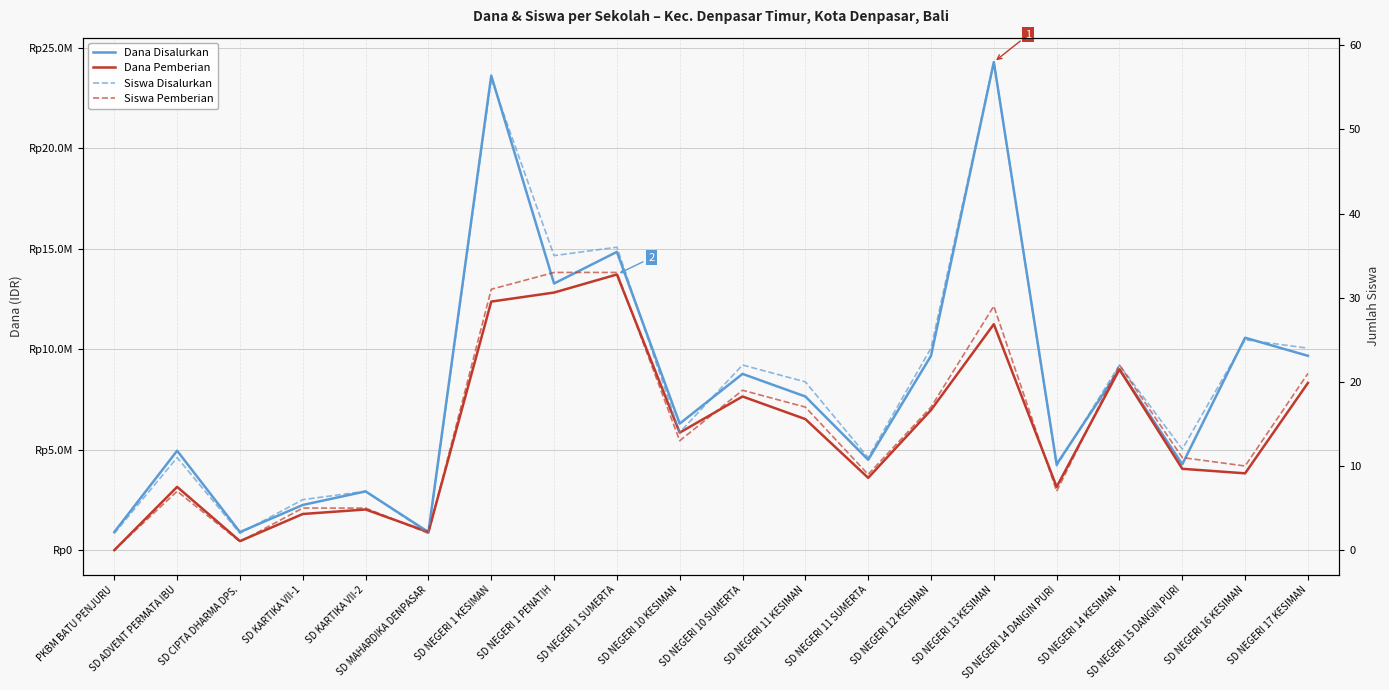

Reading left to right, transcribe all the data shown in this chart.

Dana Disalurkan: PKBM BATU PENJURU=900000	SD ADVENT PERMATA IBU=4950000	SD CIPTA DHARMA DPS.=900000	SD KARTIKA VII-1=2250000	SD KARTIKA VII-2=2925000	SD MAHARDIKA DENPASAR=900000	SD NEGERI 1 KESIMAN=23625000	SD NEGERI 1 PENATIH=13275000	SD NEGERI 1 SUMERTA=14850000	SD NEGERI 10 KESIMAN=6300000	SD NEGERI 10 SUMERTA=8775000	SD NEGERI 11 KESIMAN=7650000	SD NEGERI 11 SUMERTA=4500000	SD NEGERI 12 KESIMAN=9675000	SD NEGERI 13 KESIMAN=24300000	SD NEGERI 14 DANGIN PURI=4275000	SD NEGERI 14 KESIMAN=9000000	SD NEGERI 15 DANGIN PURI=4275000	SD NEGERI 16 KESIMAN=10575000	SD NEGERI 17 KESIMAN=9675000
Dana Pemberian: PKBM BATU PENJURU=0	SD ADVENT PERMATA IBU=3150000	SD CIPTA DHARMA DPS.=450000	SD KARTIKA VII-1=1800000	SD KARTIKA VII-2=2025000	SD MAHARDIKA DENPASAR=900000	SD NEGERI 1 KESIMAN=12375000	SD NEGERI 1 PENATIH=12825000	SD NEGERI 1 SUMERTA=13725000	SD NEGERI 10 KESIMAN=5850000	SD NEGERI 10 SUMERTA=7650000	SD NEGERI 11 KESIMAN=6525000	SD NEGERI 11 SUMERTA=3600000	SD NEGERI 12 KESIMAN=6975000	SD NEGERI 13 KESIMAN=11250000	SD NEGERI 14 DANGIN PURI=3150000	SD NEGERI 14 KESIMAN=9000000	SD NEGERI 15 DANGIN PURI=4050000	SD NEGERI 16 KESIMAN=3825000	SD NEGERI 17 KESIMAN=8325000
Siswa Disalurkan: PKBM BATU PENJURU=2	SD ADVENT PERMATA IBU=11	SD CIPTA DHARMA DPS.=2	SD KARTIKA VII-1=6	SD KARTIKA VII-2=7	SD MAHARDIKA DENPASAR=2	SD NEGERI 1 KESIMAN=56	SD NEGERI 1 PENATIH=35	SD NEGERI 1 SUMERTA=36	SD NEGERI 10 KESIMAN=14	SD NEGERI 10 SUMERTA=22	SD NEGERI 11 KESIMAN=20	SD NEGERI 11 SUMERTA=11	SD NEGERI 12 KESIMAN=24	SD NEGERI 13 KESIMAN=58	SD NEGERI 14 DANGIN PURI=10	SD NEGERI 14 KESIMAN=22	SD NEGERI 15 DANGIN PURI=12	SD NEGERI 16 KESIMAN=25	SD NEGERI 17 KESIMAN=24
Siswa Pemberian: PKBM BATU PENJURU=0	SD ADVENT PERMATA IBU=7	SD CIPTA DHARMA DPS.=1	SD KARTIKA VII-1=5	SD KARTIKA VII-2=5	SD MAHARDIKA DENPASAR=2	SD NEGERI 1 KESIMAN=31	SD NEGERI 1 PENATIH=33	SD NEGERI 1 SUMERTA=33	SD NEGERI 10 KESIMAN=13	SD NEGERI 10 SUMERTA=19	SD NEGERI 11 KESIMAN=17	SD NEGERI 11 SUMERTA=9	SD NEGERI 12 KESIMAN=17	SD NEGERI 13 KESIMAN=29	SD NEGERI 14 DANGIN PURI=7	SD NEGERI 14 KESIMAN=22	SD NEGERI 15 DANGIN PURI=11	SD NEGERI 16 KESIMAN=10	SD NEGERI 17 KESIMAN=21